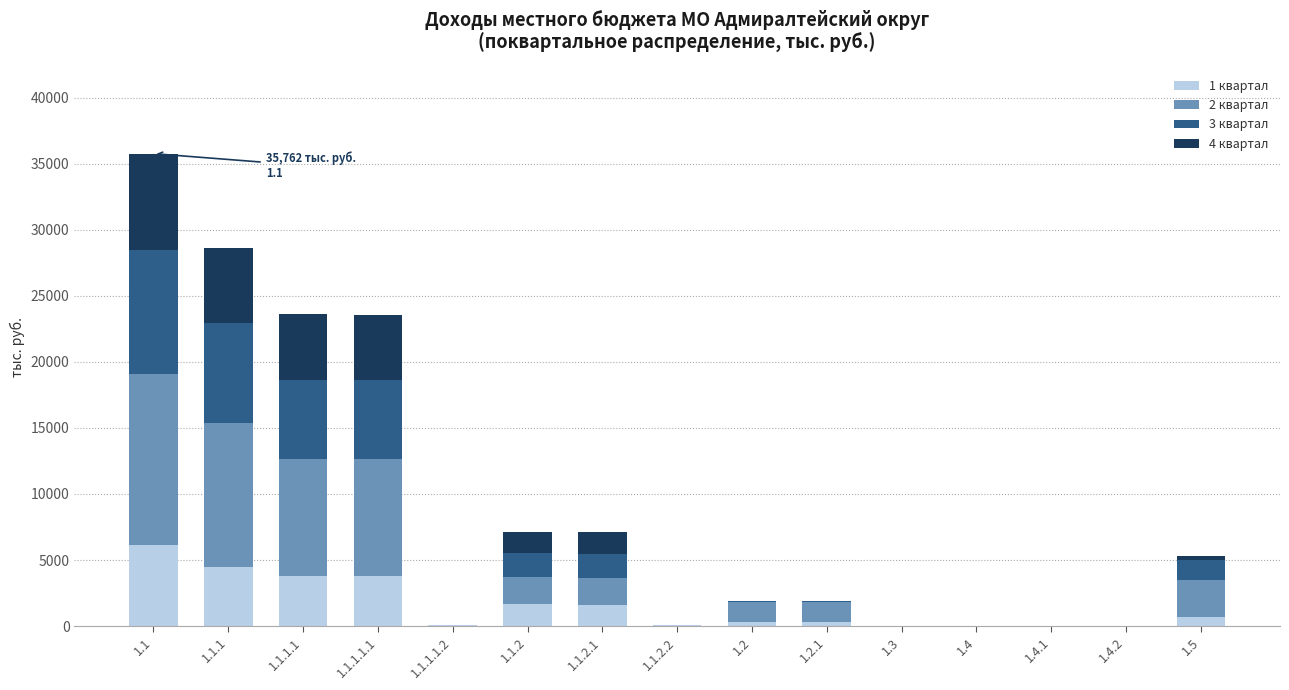

What is the total value across all series at 1.1.1.1?

23632.0